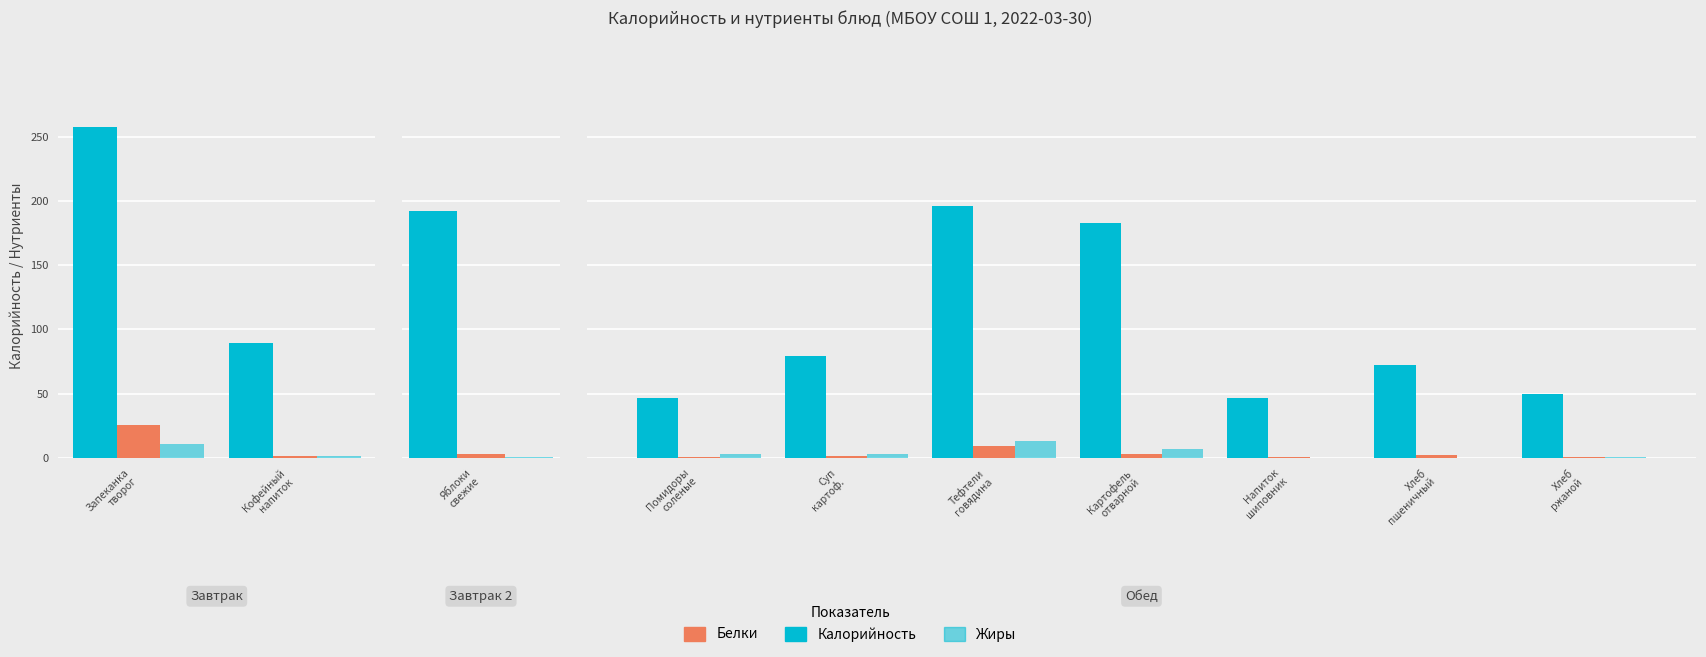

The Белки series shows 0.4 at СУП КАРТОФЕЛЬНЫЙ С БОБОВЫМИ. True or false?

False